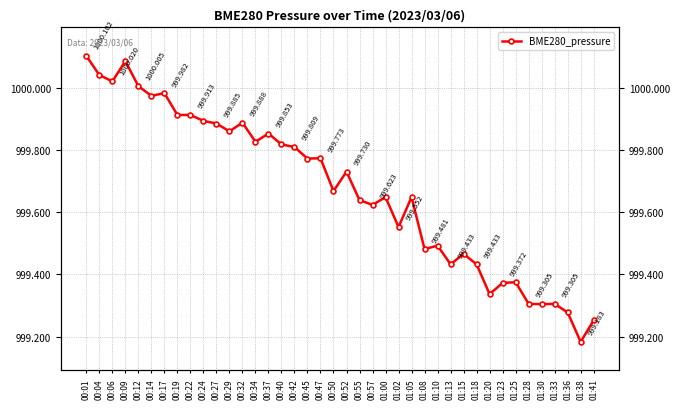

Reading right to left, transcribe all the data shown in this chart.

999.3	999.2	999.3	999.3	999.3	999.3	999.4	999.4	999.3	999.4	999.5	999.4	999.5	999.5	999.6	999.6	999.6	999.6	999.6	999.7	999.7	999.8	999.8	999.8	999.8	999.9	999.8	999.9	999.9	999.9	999.9	999.9	999.9	1000.0	1000.0	1000.0	1000.1	1000.0	1000.0	1000.1